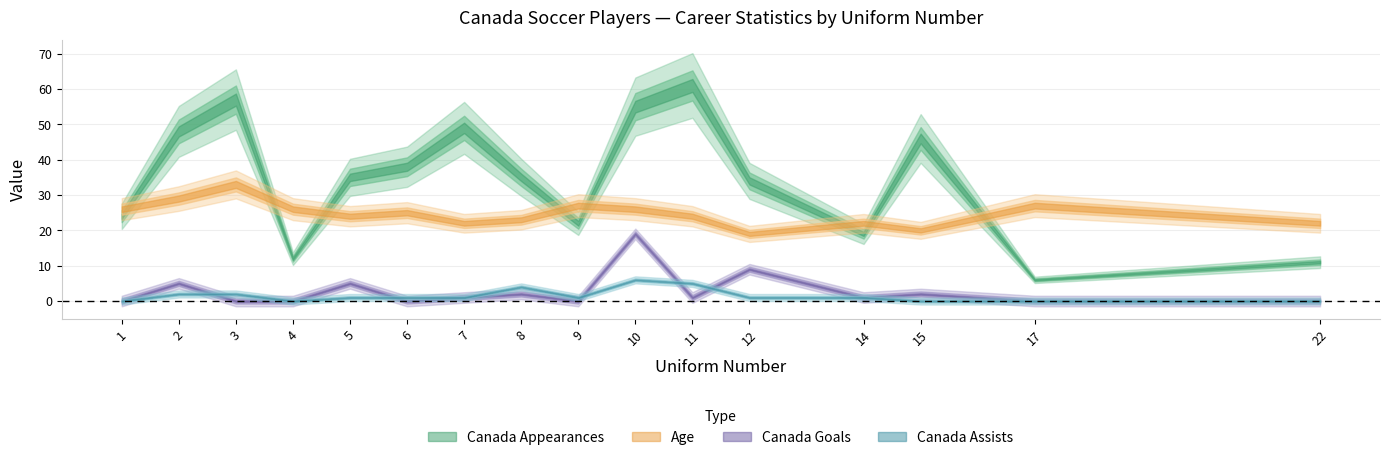

Reading left to right, transcribe all the data shown in this chart.

Canada Appearances: 24	48	57	12	35	38	49	35	22	55	61	34	19	46	6	11
Age: 26	29	33	26	24	25	22	23	27	26	24	19	22	20	27	22
Canada Goals: 0	5	0	0	5	0	1	2	0	19	1	9	1	2	0	0
Canada Assists: 0	2	2	0	1	1	1	4	1	6	5	1	1	0	0	0